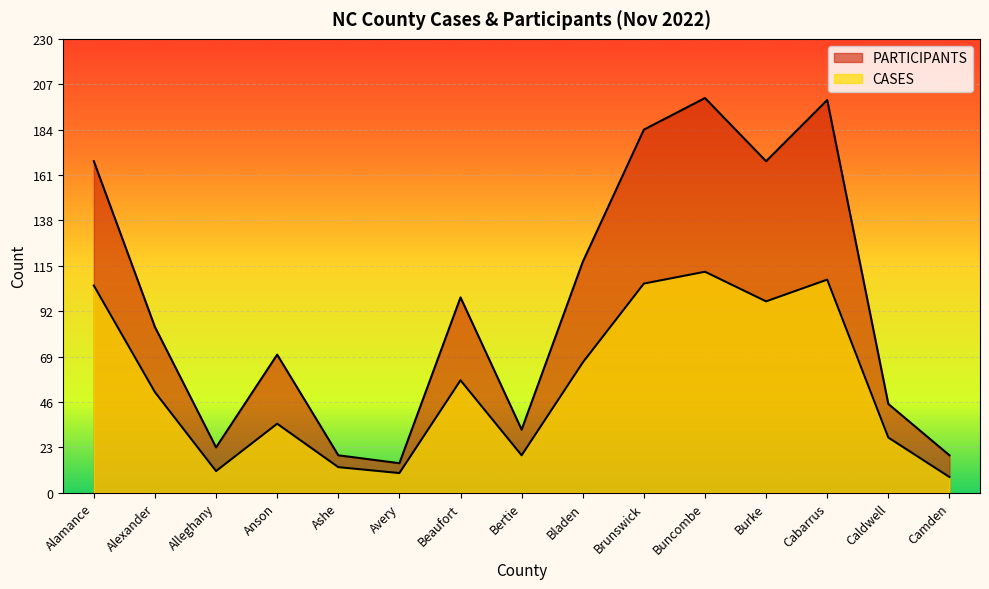

Where does the CASES series first go above 51?

Alamance